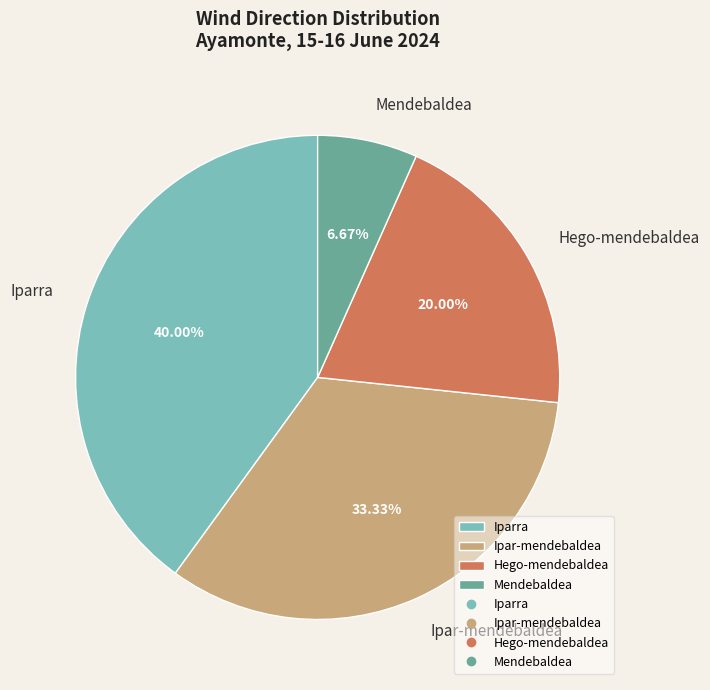

Which category has the smallest portion of the pie?

Mendebaldea